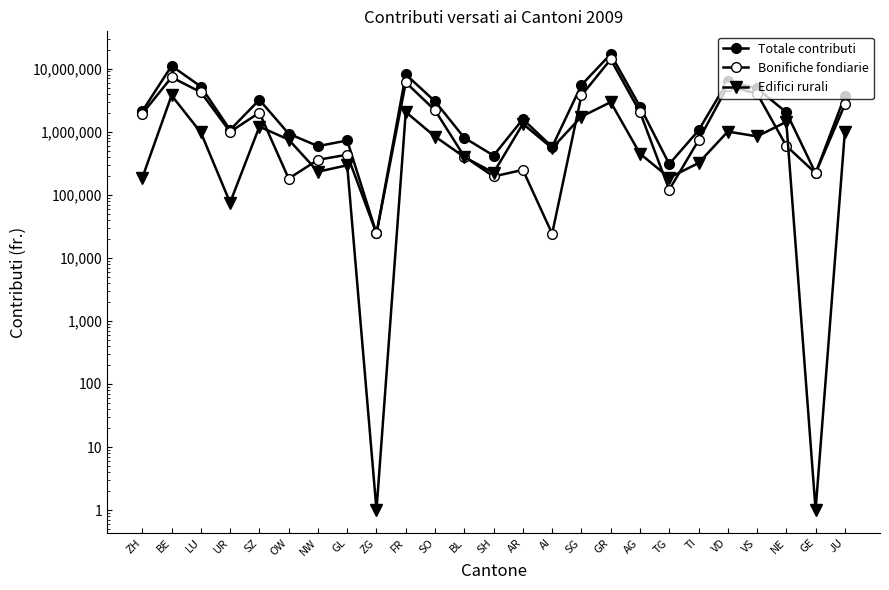

Reading left to right, what are all the values shown in this chart?

Totale contributi: ZH=2111949	BE=11037139	LU=5194374	UR=1068000	SZ=3203068	OW=928629	NW=589677	GL=724783	ZG=24326	FR=8086994	SO=3020378	BL=799700	SH=417638	AR=1578892	AI=573110	SG=5478188	GR=16959214	AG=2499130	TG=306450	TI=1045096	VD=6285744	VS=4869274	NE=2025911	GE=220100	JU=3698471
Bonifiche fondiarie: ZH=1926949	BE=7283289	LU=4223030	UR=993000	SZ=2001668	OW=180389	NW=357739	GL=431583	ZG=24326	FR=6037894	SO=2182728	BL=403000	SH=194638	AR=248067	AI=24110	SG=3746188	GR=14022414	AG=2050930	TG=120000	TI=727696	VD=5281944	VS=4027474	NE=594593	GE=220100	JU=2698671
Edifici rurali: ZH=185000	BE=3753850	LU=971344	UR=75000	SZ=1201400	OW=748240	NW=231938	GL=293200	ZG=1	FR=2049100	SO=837650	BL=396700	SH=223000	AR=1330825	AI=549000	SG=1732000	GR=2936800	AG=448200	TG=186450	TI=317400	VD=1003800	VS=841800	NE=1431318	GE=1	JU=999800